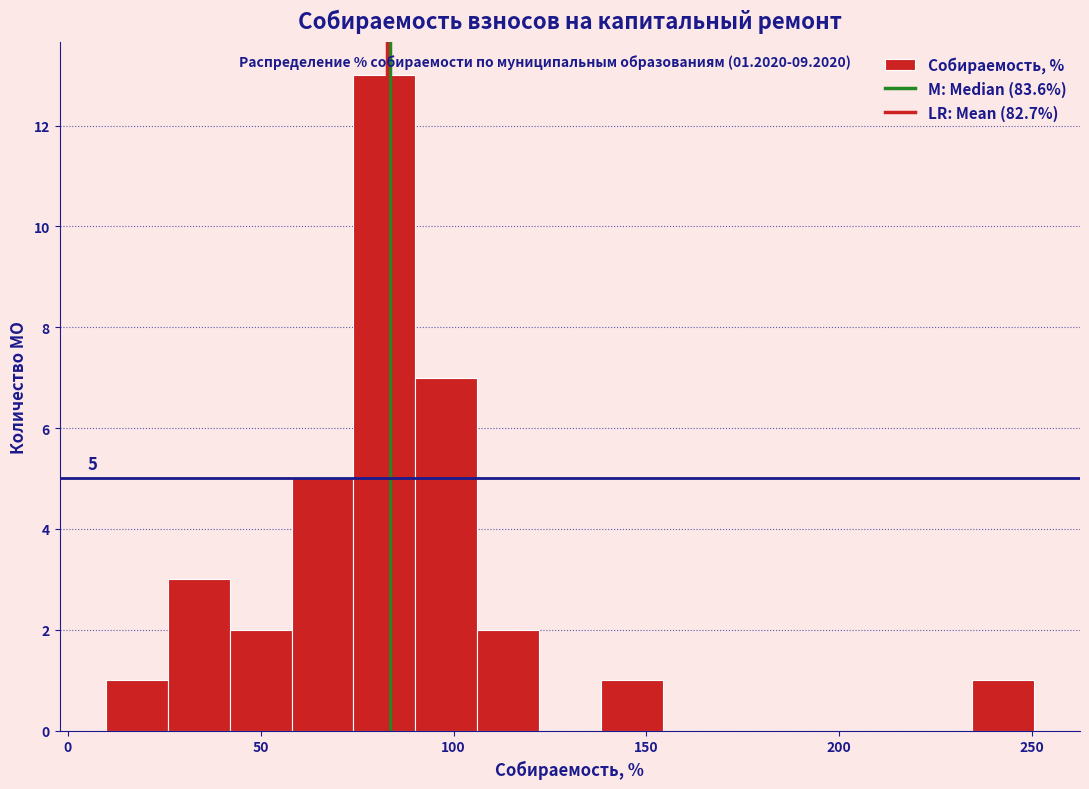

Around what value on the x-axis is the tallest bar? Give the approximate position of its centre, as read against the axis.

80